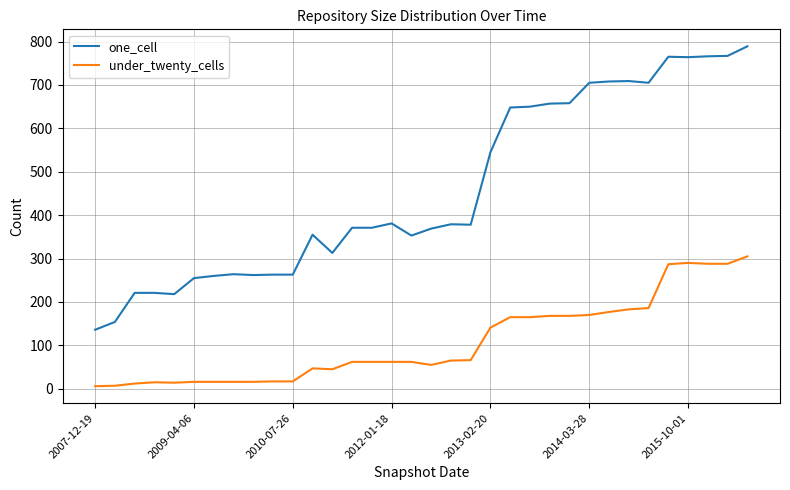

Which series has the widest spread of values?

one_cell